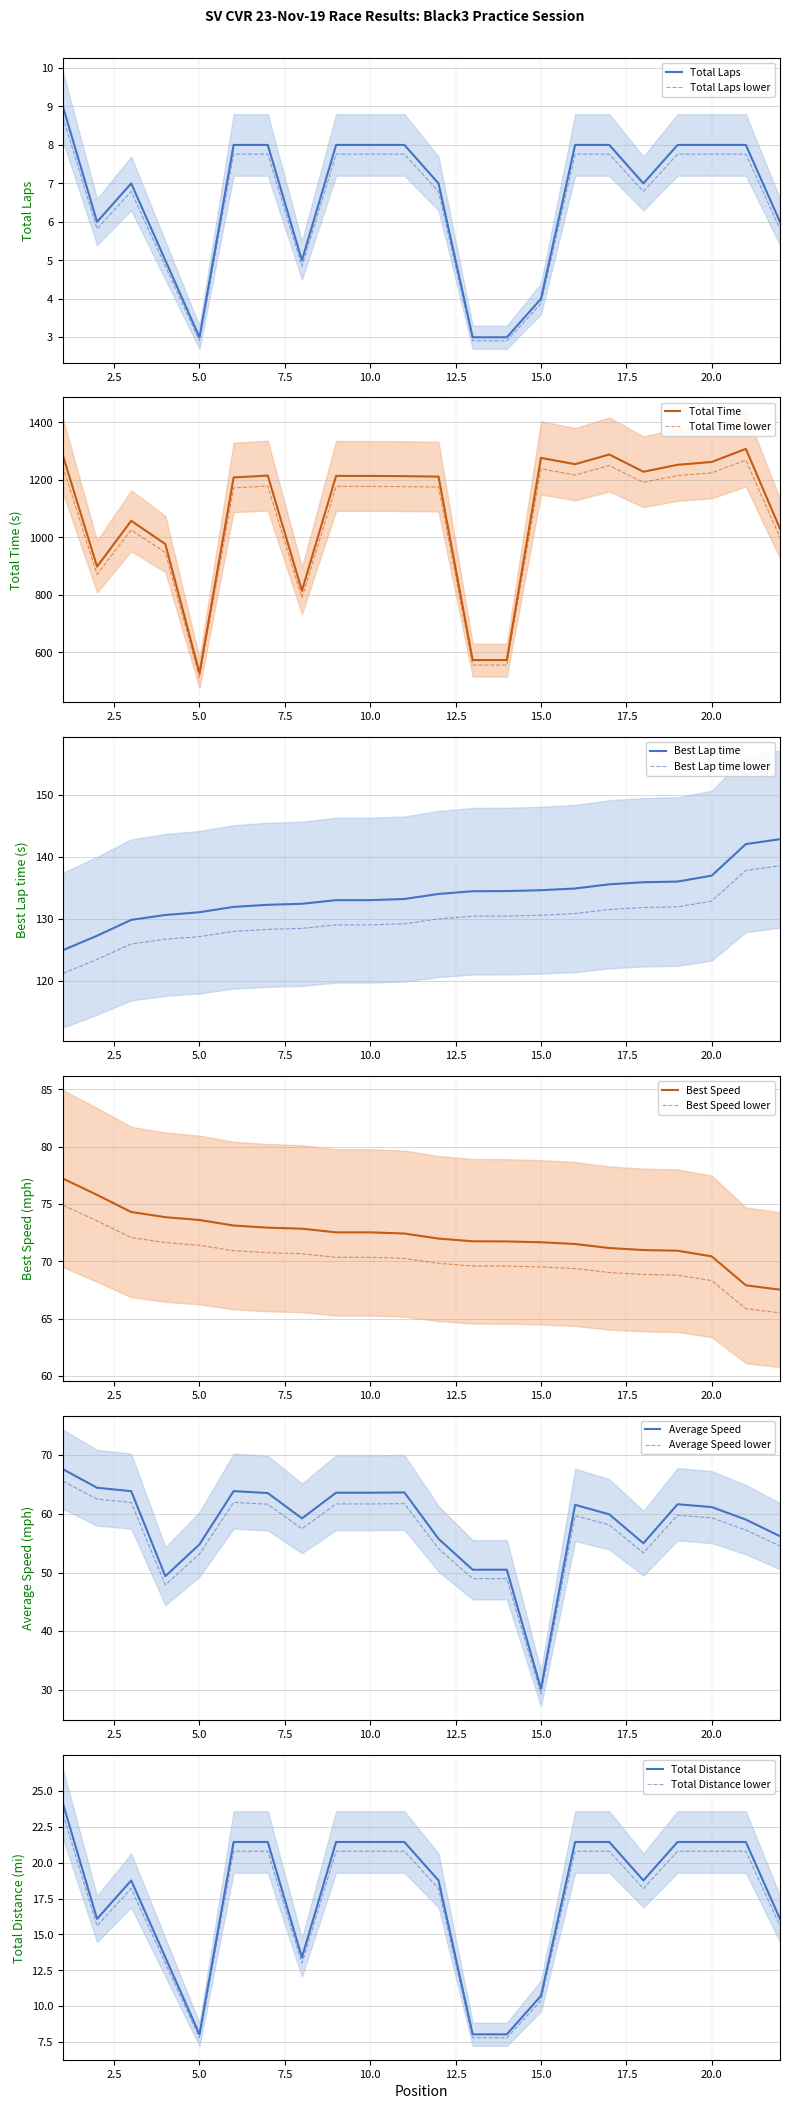

How many interior local valleys does the Total Laps series have?

4